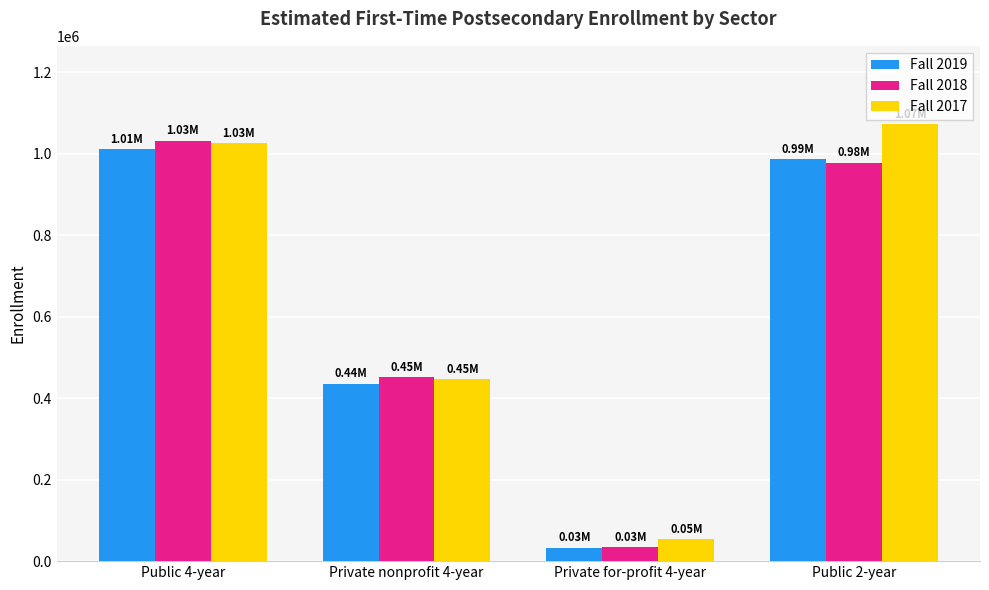

At which category is the sum across all series the highest?

Public 4-year